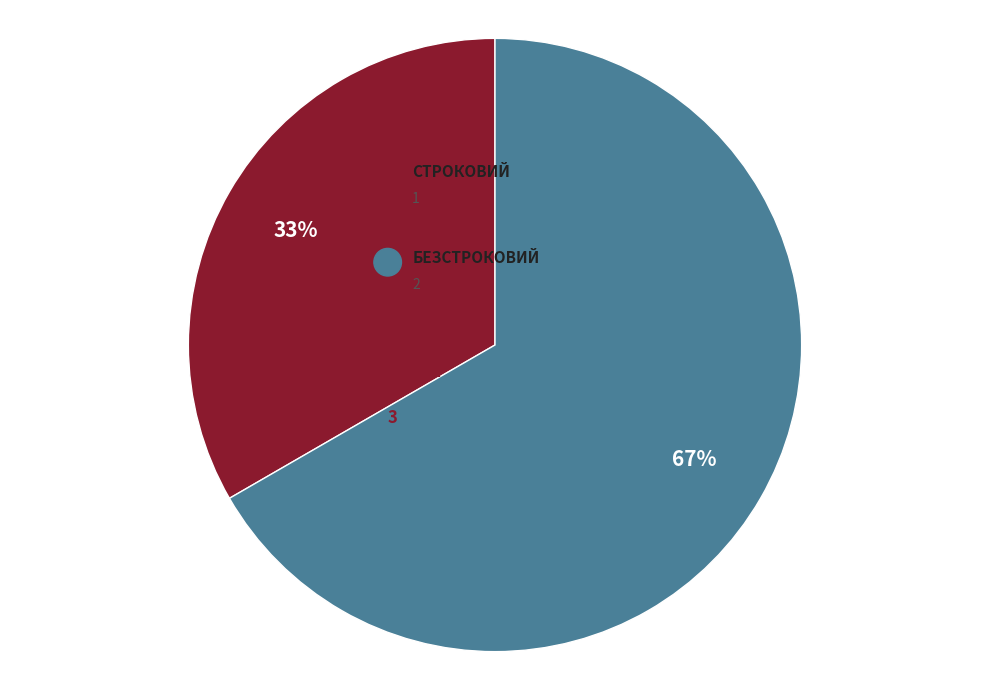

Rank the categories by value from lowest to highest.

Строковий, Безстроковий